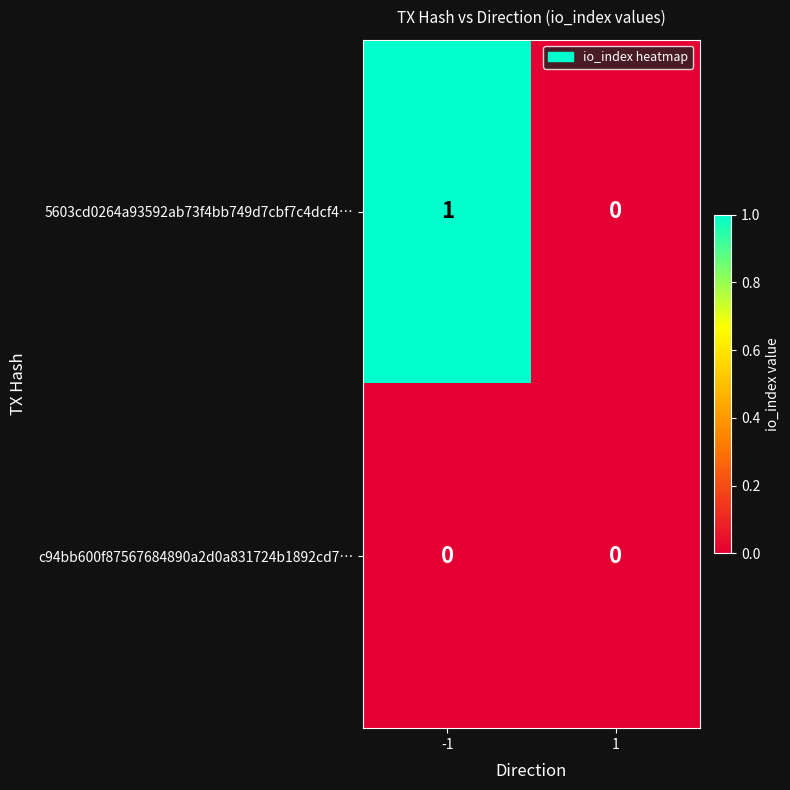

What is the spread (max minus min) of values at -1?

1